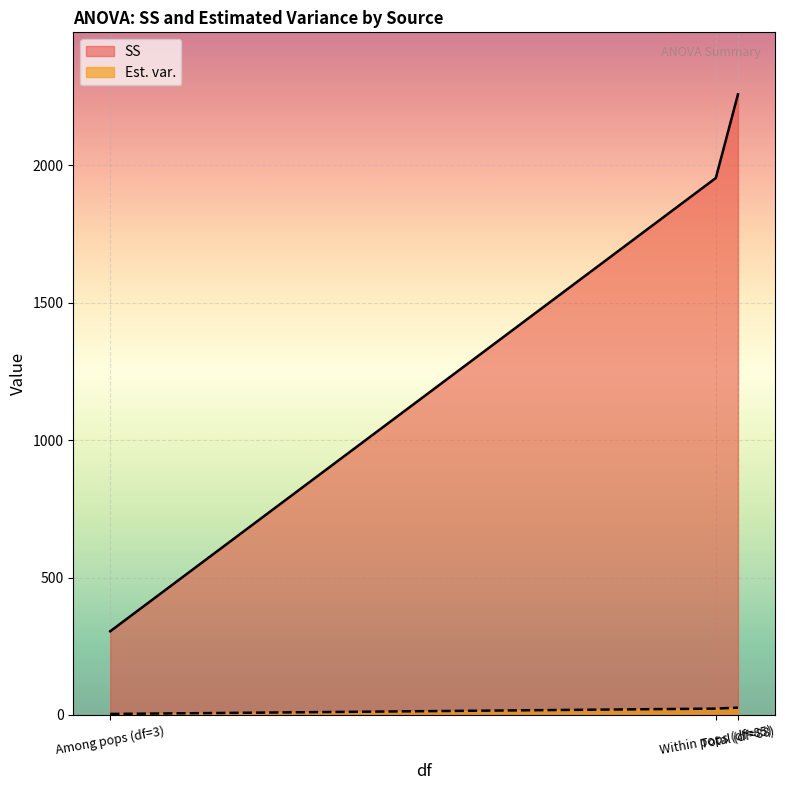

Reading right to left, list all the values displayed in this chart.

SS: 2258.4	1953.9	304.4
Est. var.: 26.6	23.0	3.6